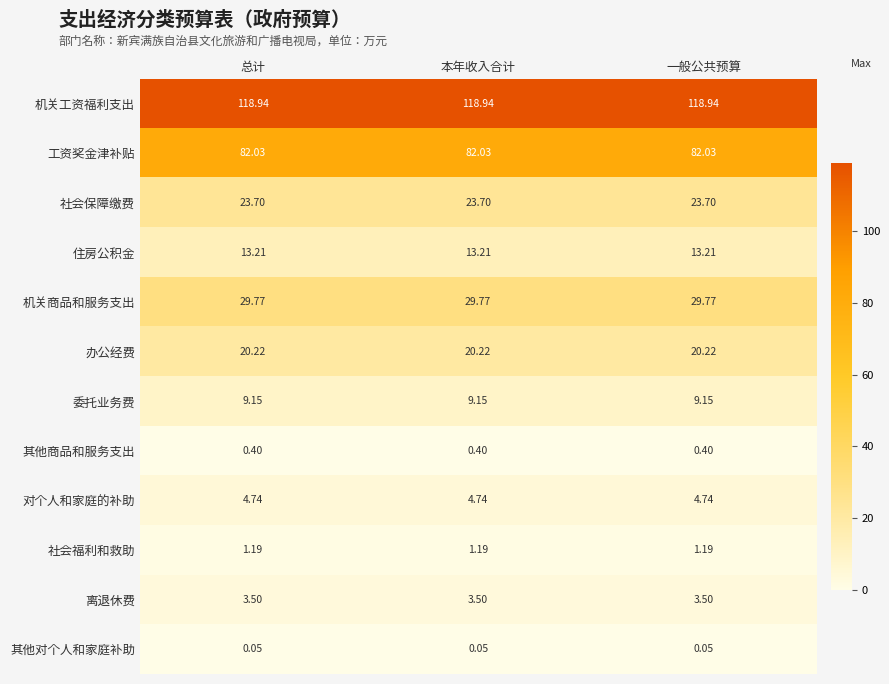

Rank the series at 总计 from lowest to highest value.

其他对个人和家庭补助, 其他商品和服务支出, 社会福利和救助, 离退休费, 对个人和家庭的补助, 委托业务费, 住房公积金, 办公经费, 社会保障缴费, 机关商品和服务支出, 工资奖金津补贴, 机关工资福利支出